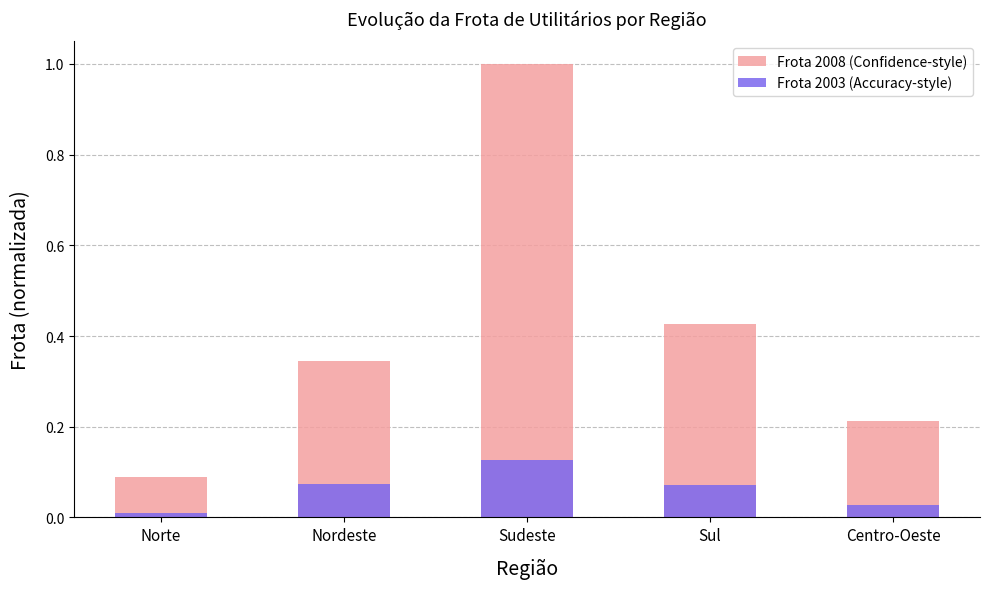

Rank the categories by Frota 2008 (Confidence-style) value from lowest to highest.

Norte, Centro-Oeste, Nordeste, Sul, Sudeste